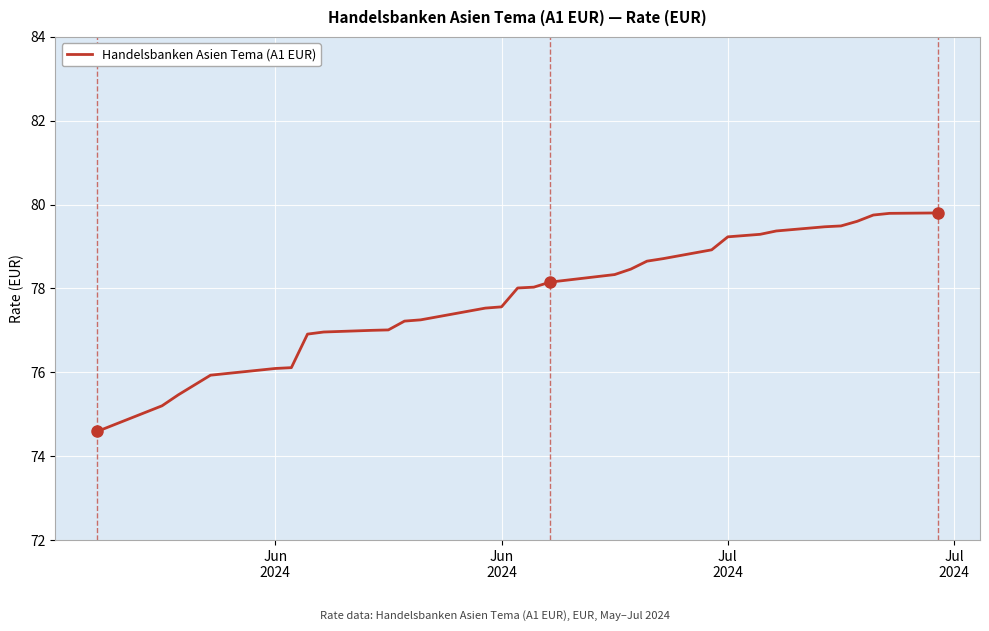

What is the difference between the maximum and minimum values?

5.2